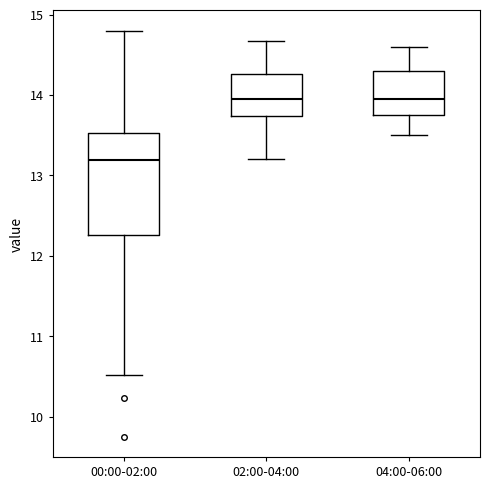

Where is the lower edge of the box for 04:00-06:00 on the y-axis? The values are not printed on the chart, so give them approximately, as read against the axis.

13.8